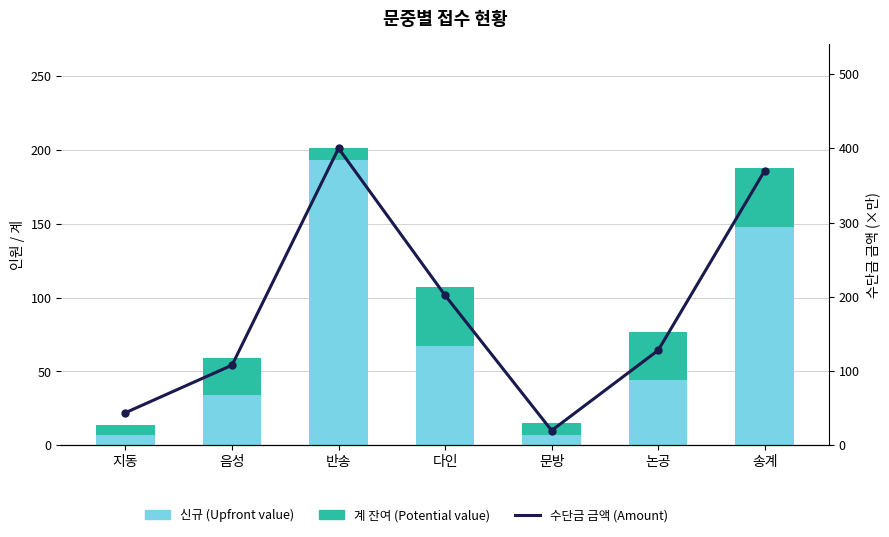

At which label is 계 잔여 (Potential value) closest to 23?

음성